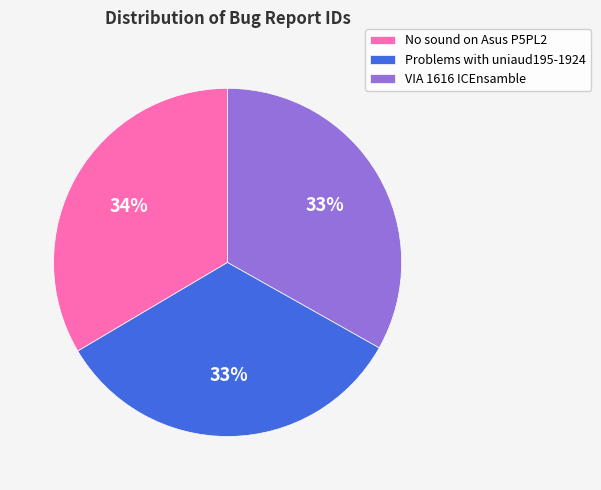

Is it true that VIA 1616 ICEnsamble is 21% of the pie?

False